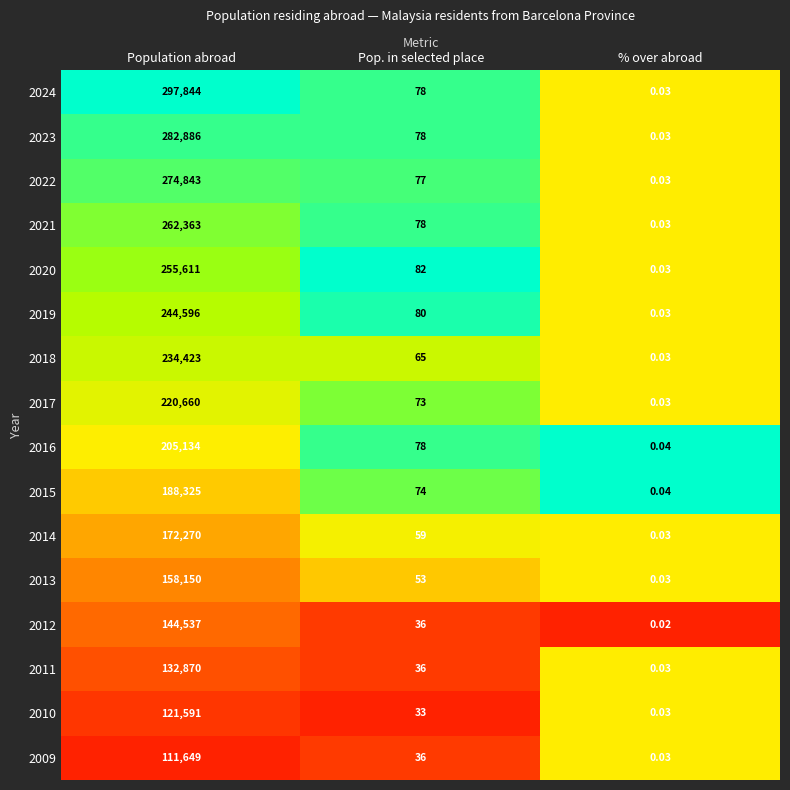

How many values in the 2022 series are below 77?

1